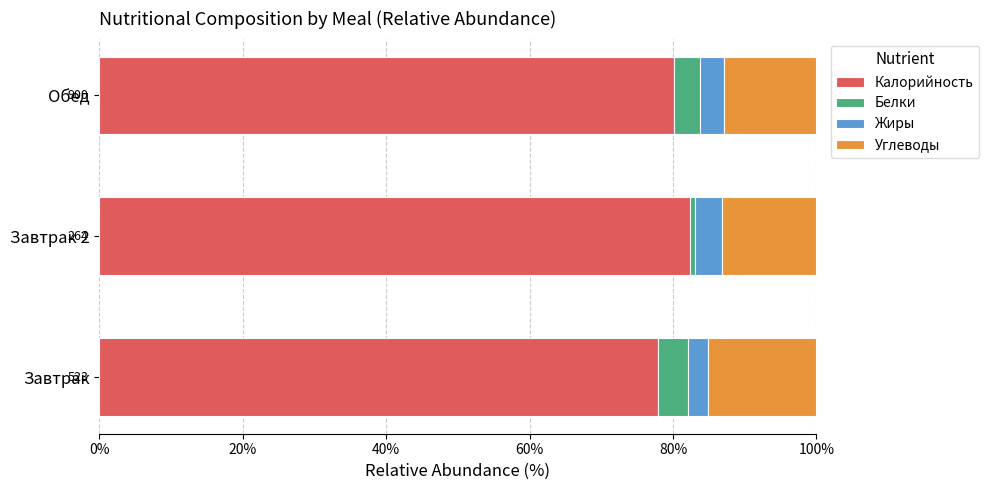

Which category has the highest value in the Калорийность series?

Завтрак 2